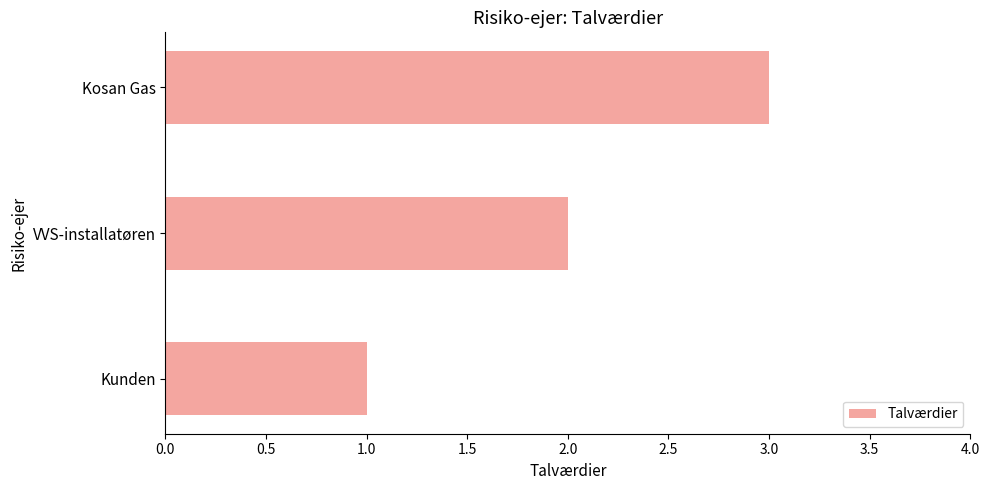

What is the difference between the second highest and minimum values?

1